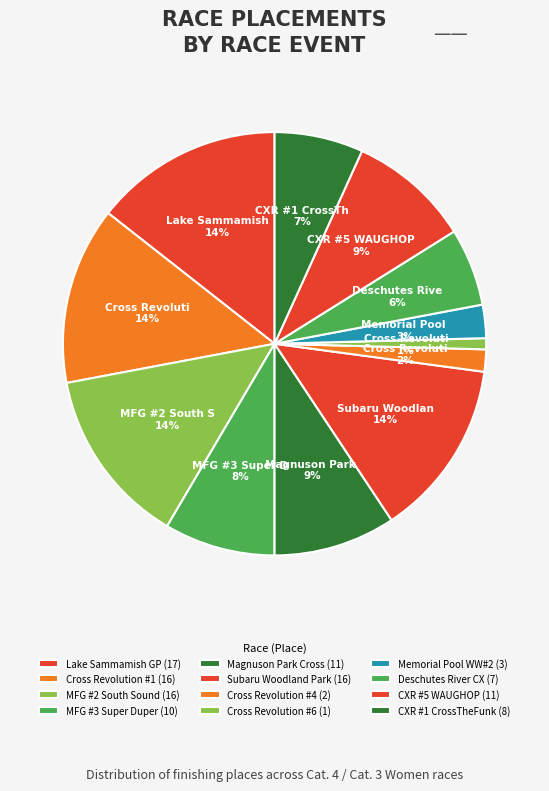

To the nearest percent, what is the average slice percentage?

8%